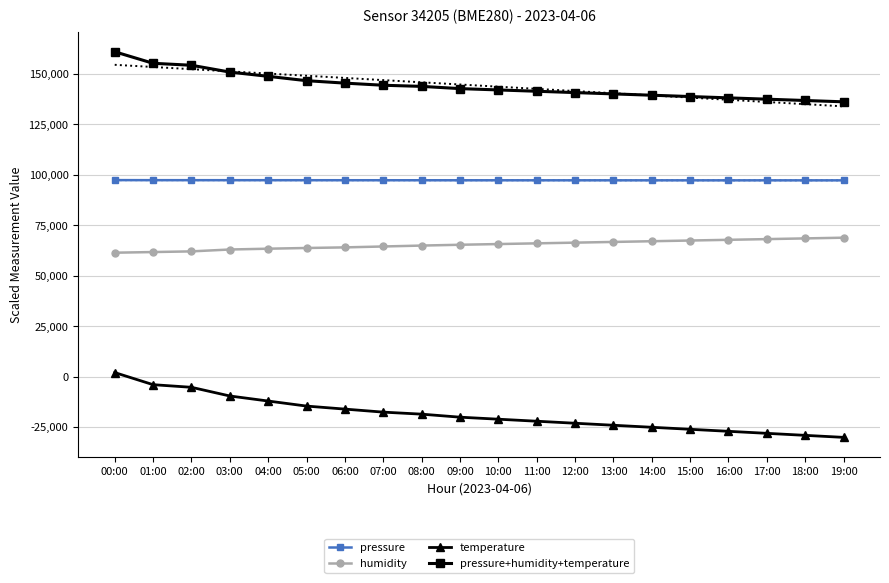

Is this an area chart (filled region under the line)?

No